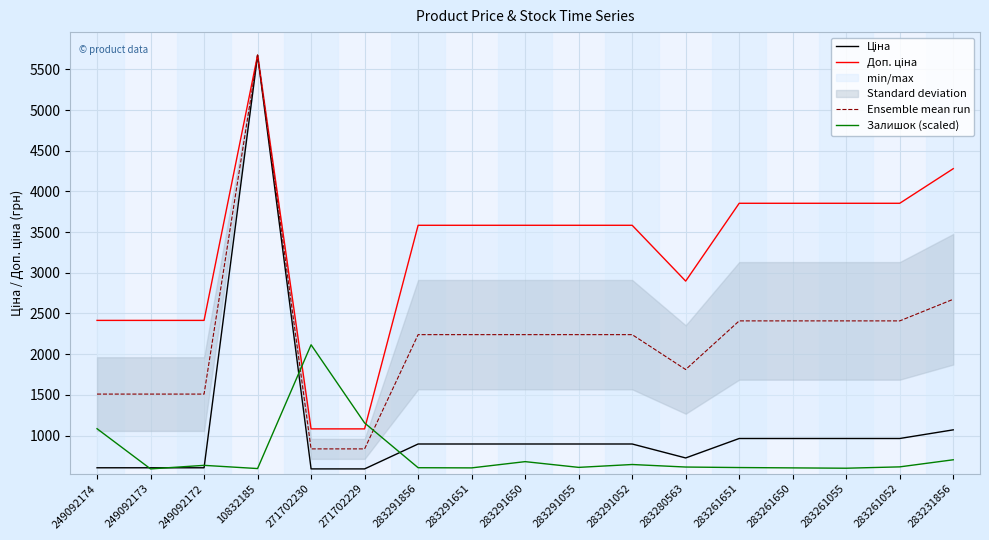

At which label does Ensemble mean run first exceed 2239?

10832185